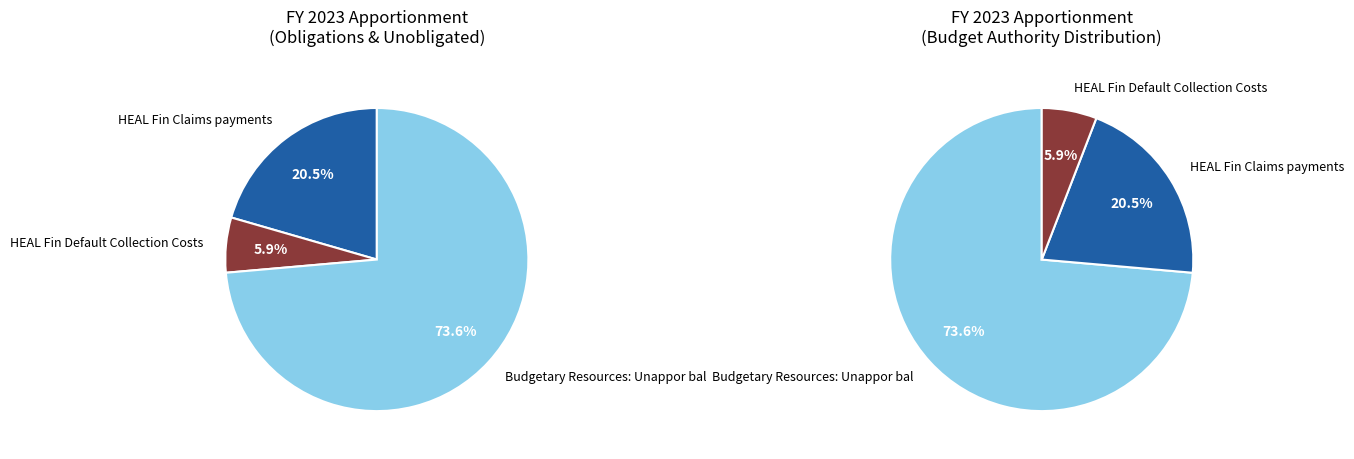

Between HEAL Fin Claims payments and HEAL Fin Default Collection Costs, which is larger?

HEAL Fin Claims payments